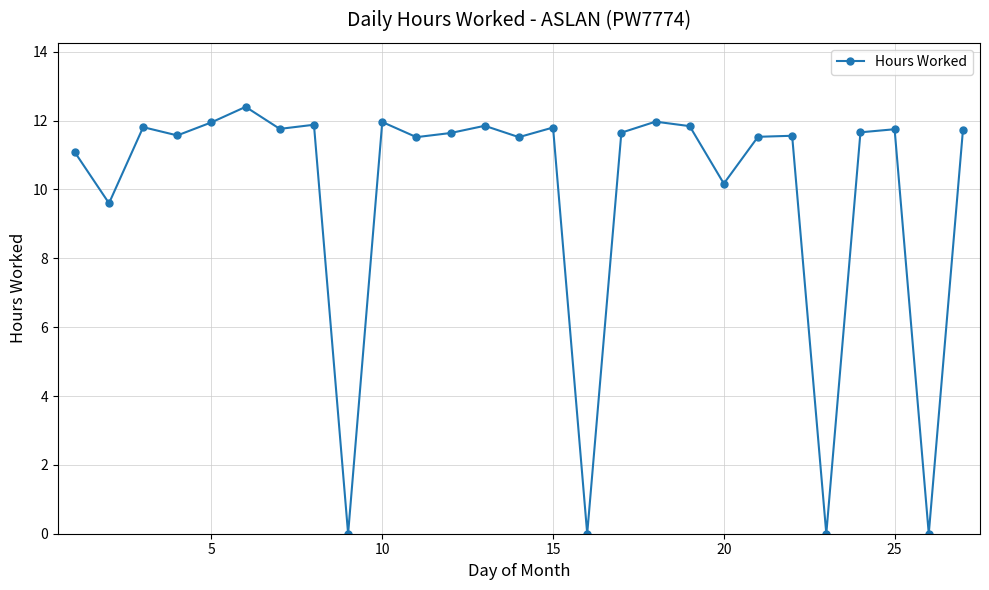

True or false: the data has more than 1 interior local peaks.

True